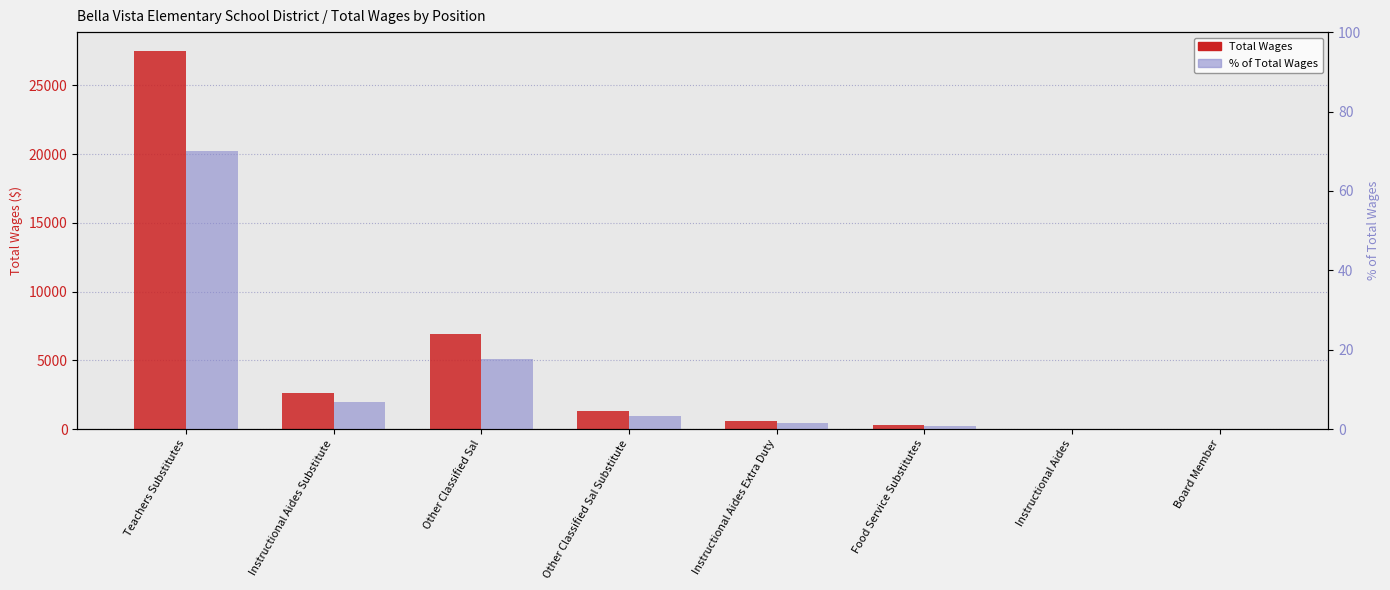

Which category has the highest value in the Total Wages series?

Teachers Substitutes